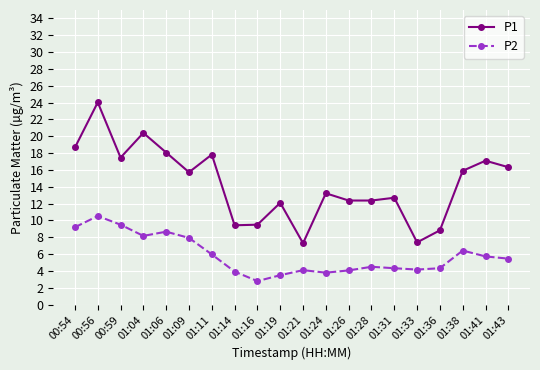

Is it true that P1 equals 28.4 at 00:54?

False